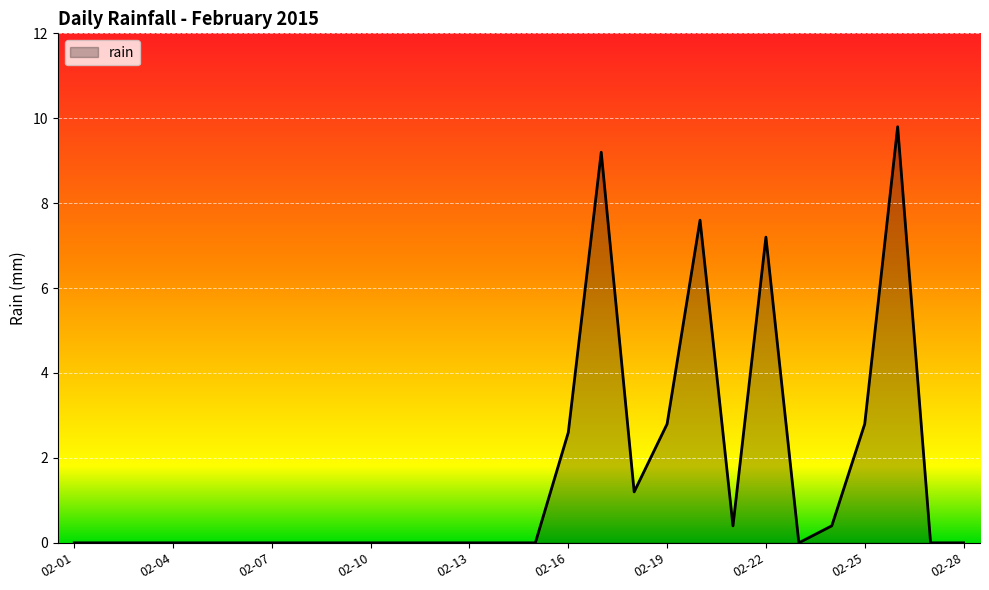

What is the greatest value displayed?

9.8